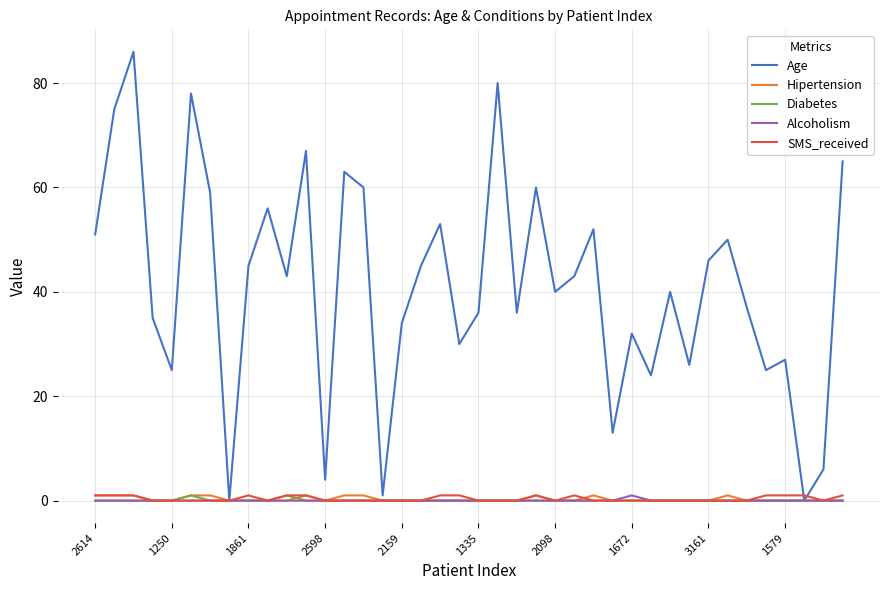

Which series has the largest range (max minus min)?

Age